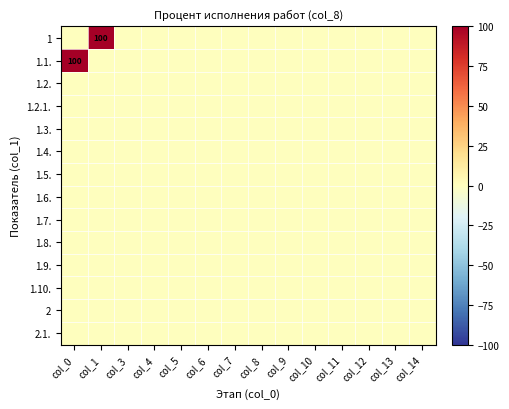

At which category is the sum across all series the highest?

col_0